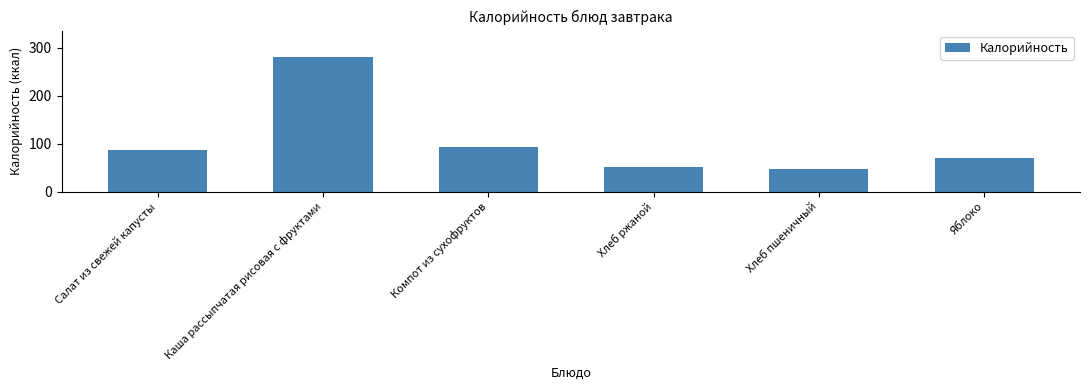

At which category does the chart reach its peak across all series?

Каша рассыпчатая рисовая с фруктами